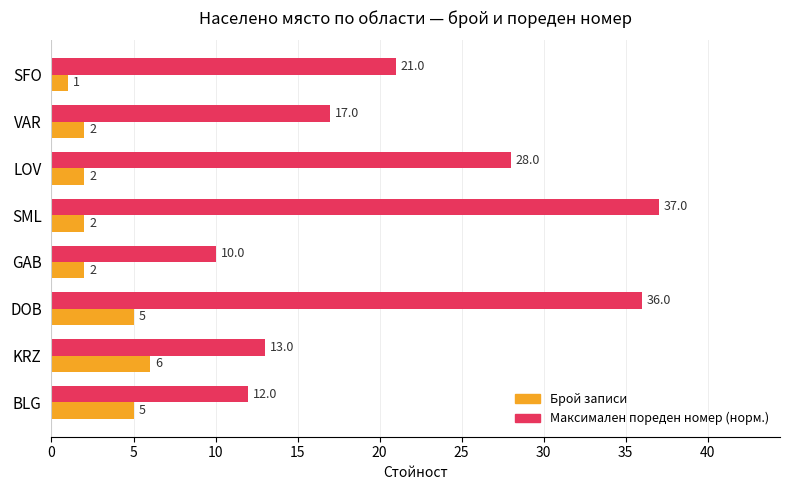

What is the approximate value of Максимален пореден номер (норм.) at VAR, to the nearest 10?

20